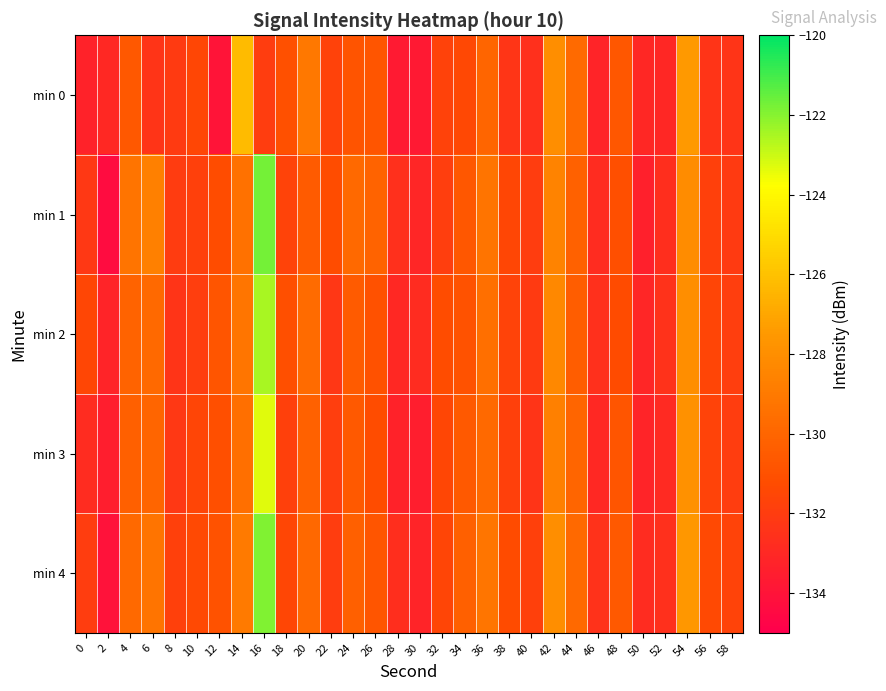

Which series has the widest spread of values?

min 1